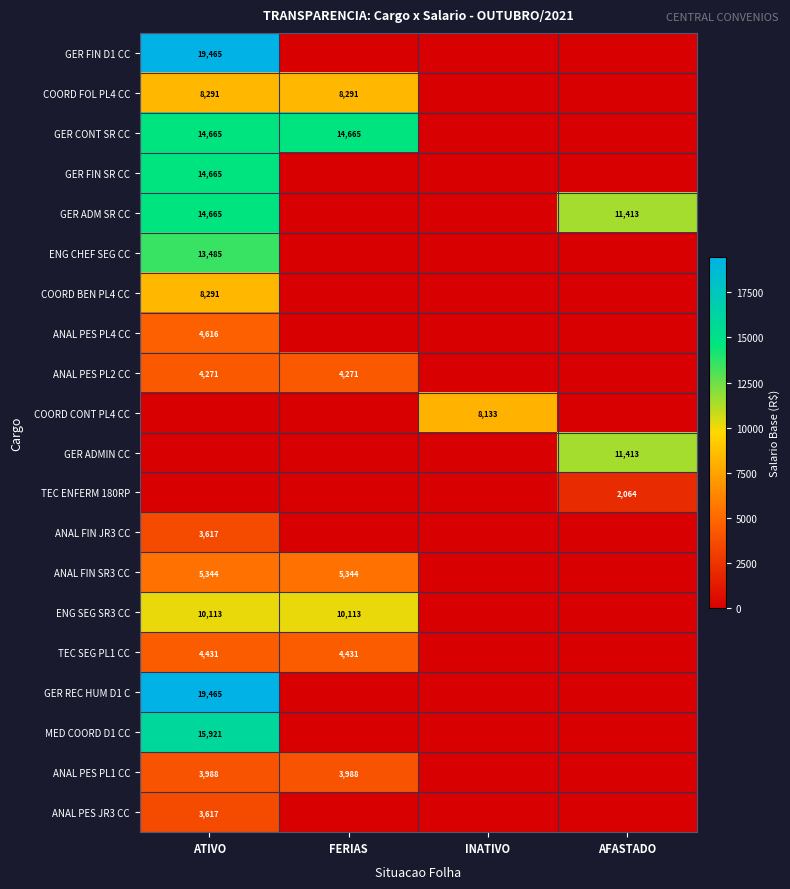

The value of GER CONT SR CC at ATIVO is 14665. True or false?

True